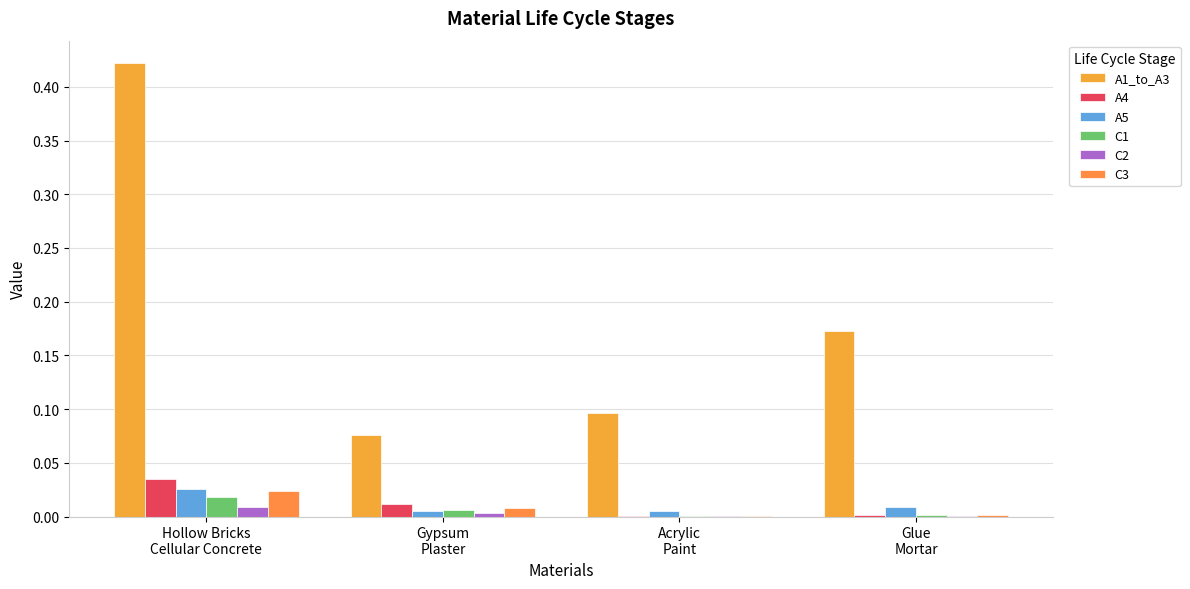

Does the chart contain stacked bars?

No